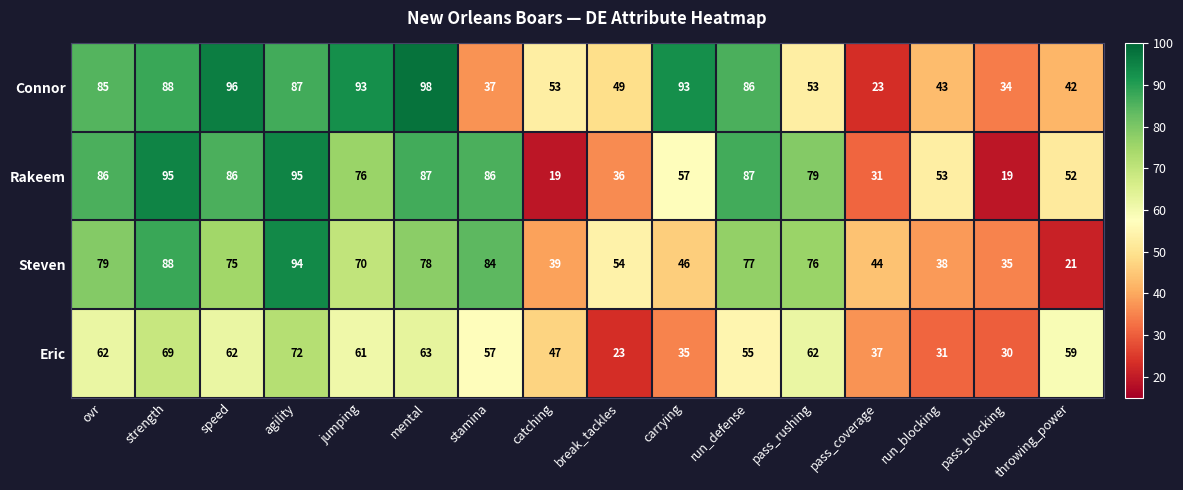

Is it true that Connor equals 53 at pass_blocking?

False